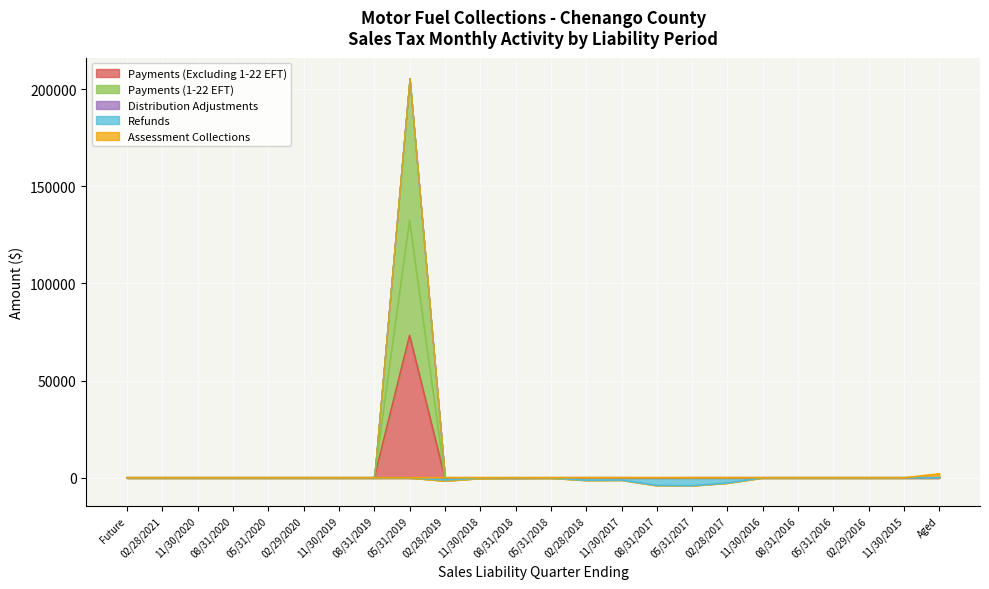

Which series has the largest range (max minus min)?

Payments (1-22 EFT)